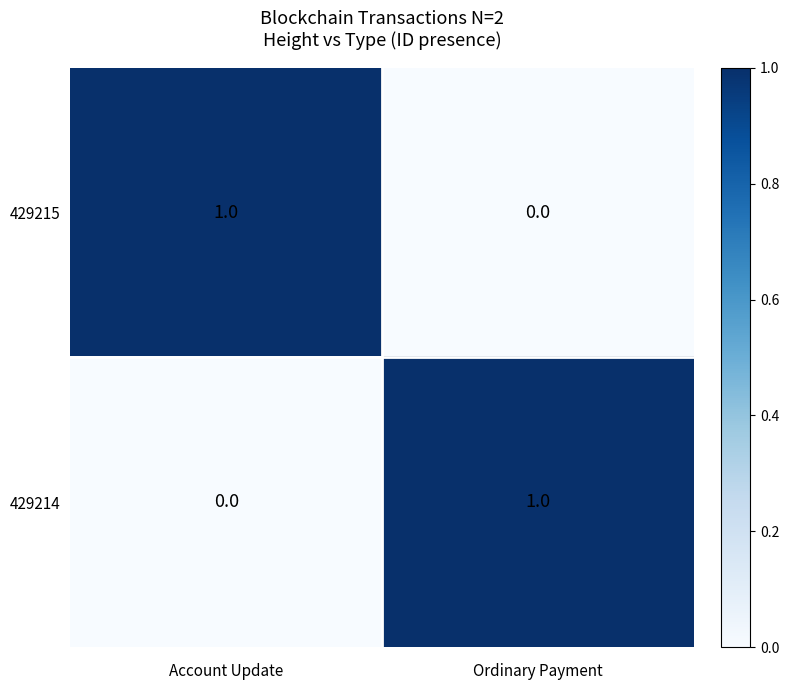

What is the greatest value displayed?

1